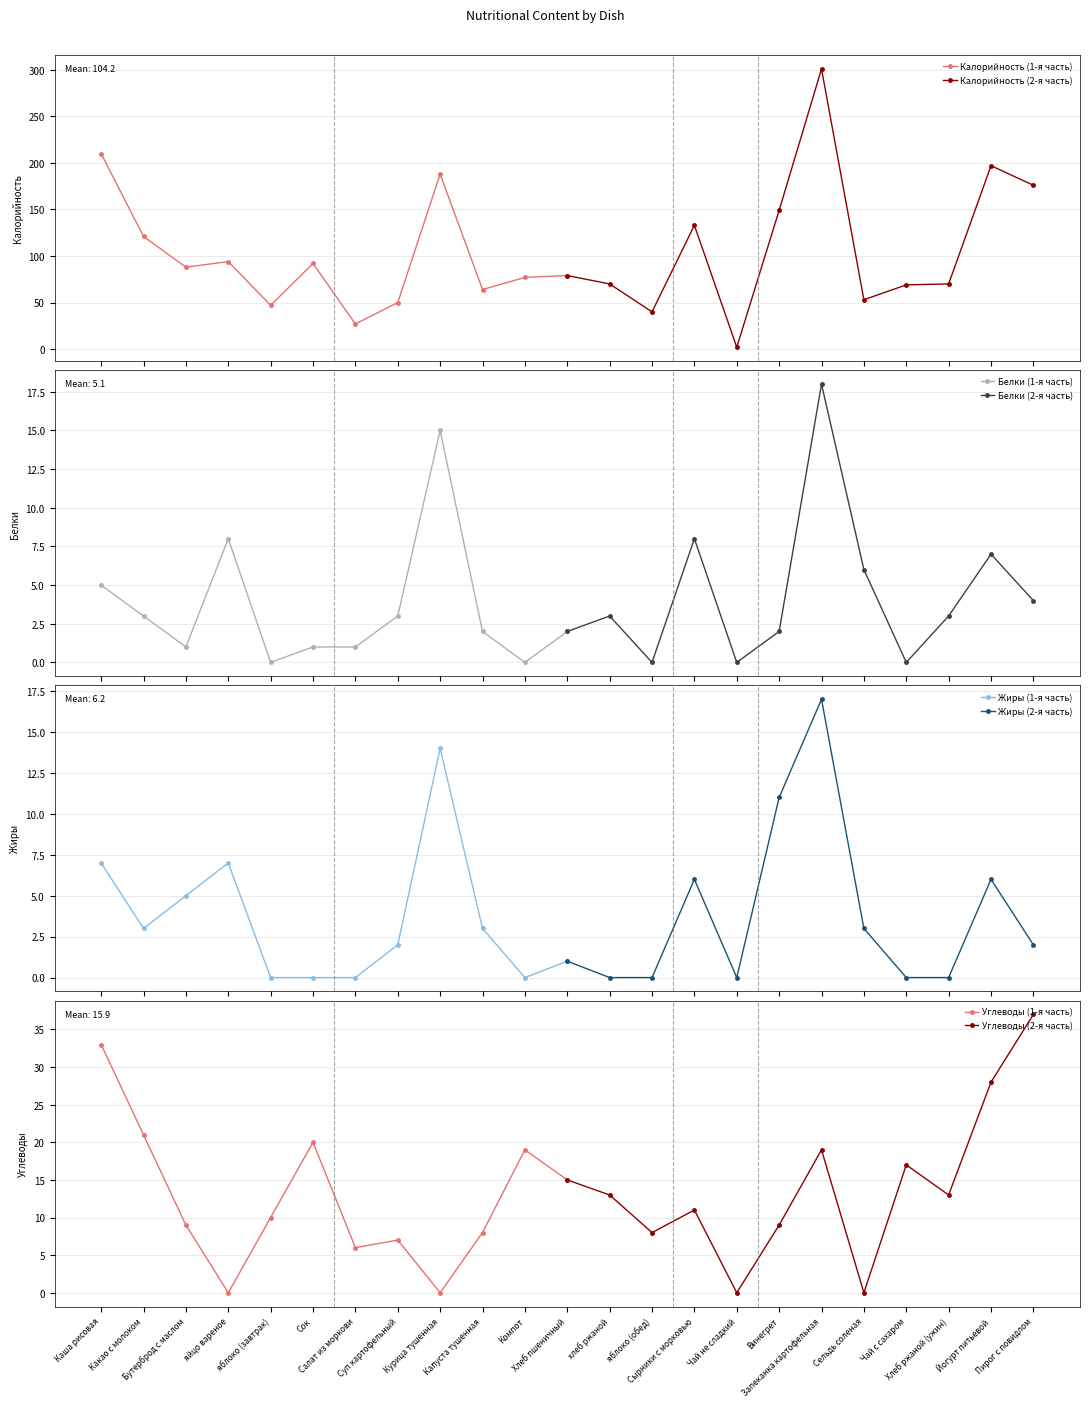

Reading left to right, what are all the values shown in this chart?

Калорийность: Каша рисовая=210	Какао с молоком=121	Бутерброд с маслом=88	яйцо вареное=94	яблоко (завтрак)=47	Сок=92	Салат из моркови=27	Суп картофельный=50	Курица тушенная=188	Капуста тушенная=64	Компот=77	Хлеб пшеничный=79	хлеб ржаной=70	яблоко (обед)=40	Сырники с морковью=133	Чай не сладкий=2	Винегрет=149	Запеканка картофельная=301	Сельдь соленая=53	Чай с сахаром=69	Хлеб ржаной (ужин)=70	Йогурт питьевой=197	Пирог с повидлом=176
Белки: Каша рисовая=5	Какао с молоком=3	Бутерброд с маслом=1	яйцо вареное=8	яблоко (завтрак)=0	Сок=1	Салат из моркови=1	Суп картофельный=3	Курица тушенная=15	Капуста тушенная=2	Компот=0	Хлеб пшеничный=2	хлеб ржаной=3	яблоко (обед)=0	Сырники с морковью=8	Чай не сладкий=0	Винегрет=2	Запеканка картофельная=18	Сельдь соленая=6	Чай с сахаром=0	Хлеб ржаной (ужин)=3	Йогурт питьевой=7	Пирог с повидлом=4
Жиры: Каша рисовая=7	Какао с молоком=3	Бутерброд с маслом=5	яйцо вареное=7	яблоко (завтрак)=0	Сок=0	Салат из моркови=0	Суп картофельный=2	Курица тушенная=14	Капуста тушенная=3	Компот=0	Хлеб пшеничный=1	хлеб ржаной=0	яблоко (обед)=0	Сырники с морковью=6	Чай не сладкий=0	Винегрет=11	Запеканка картофельная=17	Сельдь соленая=3	Чай с сахаром=0	Хлеб ржаной (ужин)=0	Йогурт питьевой=6	Пирог с повидлом=2
Углеводы: Каша рисовая=33	Какао с молоком=21	Бутерброд с маслом=9	яйцо вареное=0	яблоко (завтрак)=10	Сок=20	Салат из моркови=6	Суп картофельный=7	Курица тушенная=0	Капуста тушенная=8	Компот=19	Хлеб пшеничный=15	хлеб ржаной=13	яблоко (обед)=8	Сырники с морковью=11	Чай не сладкий=0	Винегрет=9	Запеканка картофельная=19	Сельдь соленая=0	Чай с сахаром=17	Хлеб ржаной (ужин)=13	Йогурт питьевой=28	Пирог с повидлом=37